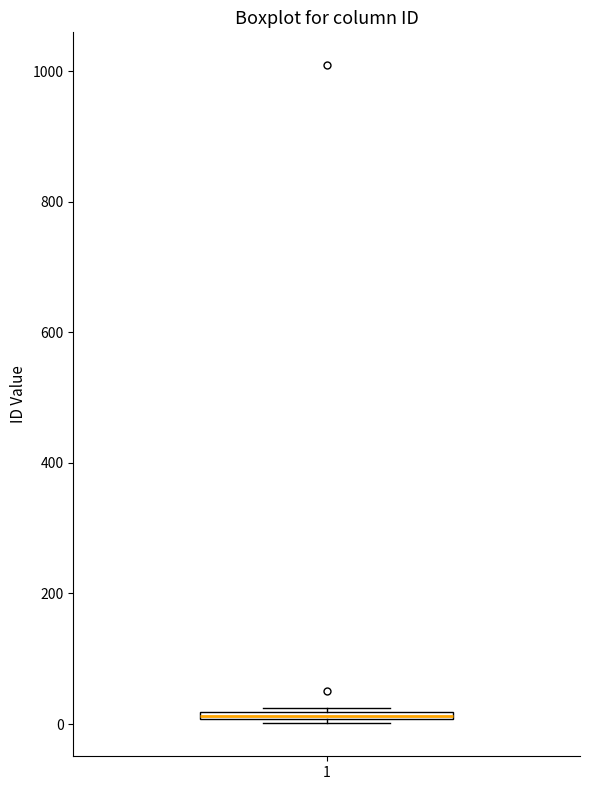

Where is the upper edge of the box at x = 1 on the y-axis? The values are not printed on the chart, so give them approximately, as read against the axis.

20